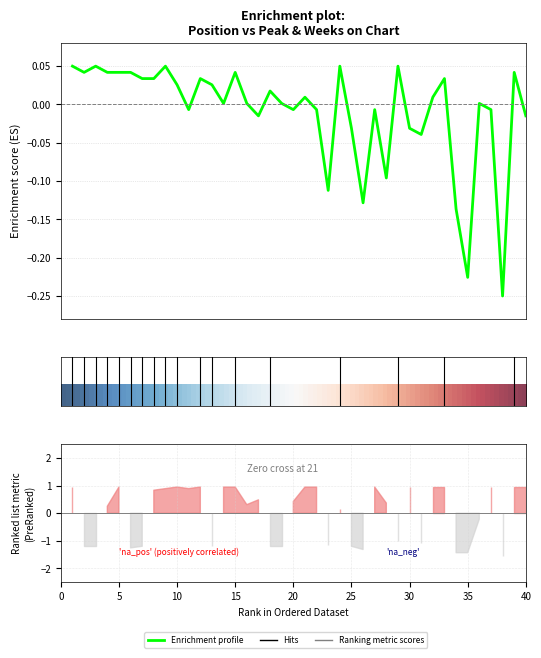

At which category does the chart reach its minimum across all series?

38